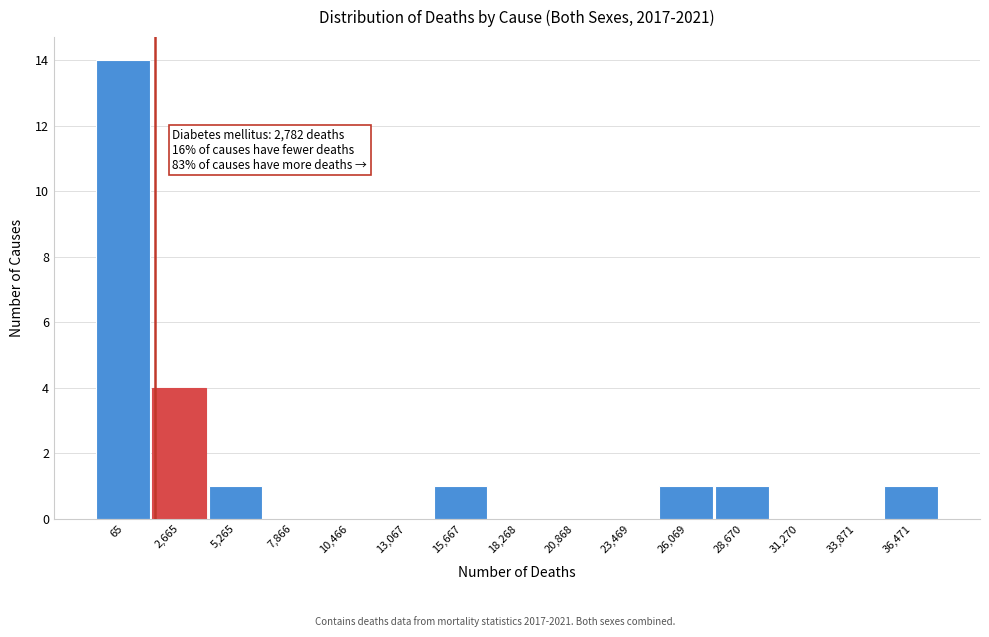

Reading left to right, what are all the values shown in this chart?

65=14	2,665=4	5,265=1	7,866=0	10,466=0	13,067=0	15,667=1	18,268=0	20,868=0	23,469=0	26,069=1	28,670=1	31,270=0	33,871=0	36,471=1